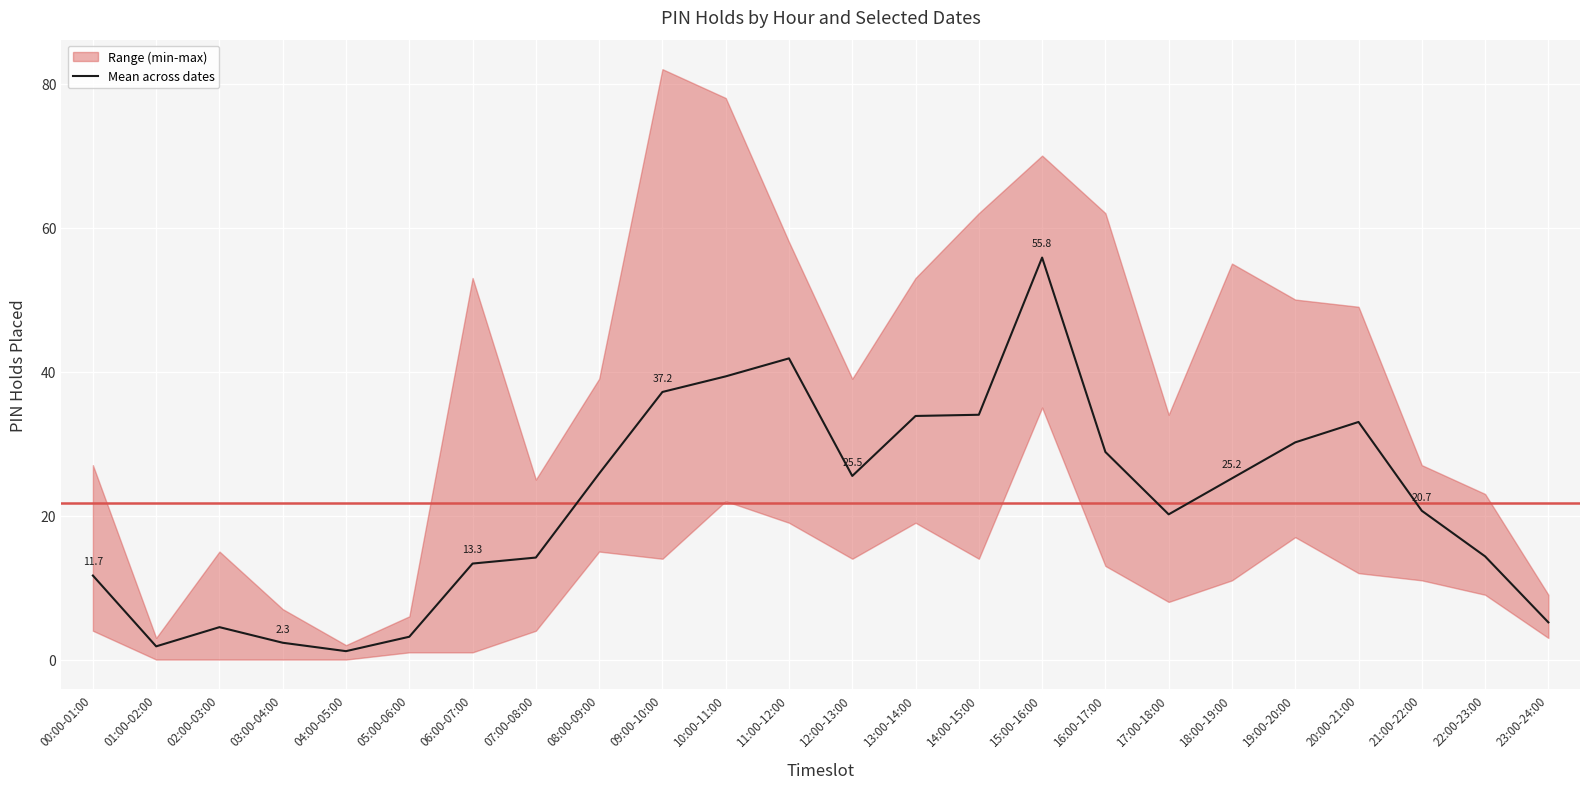

Rank the categories by value from lowest to highest.

04:00-05:00, 01:00-02:00, 03:00-04:00, 05:00-06:00, 02:00-03:00, 23:00-24:00, 00:00-01:00, 06:00-07:00, 07:00-08:00, 22:00-23:00, 17:00-18:00, 21:00-22:00, 18:00-19:00, 12:00-13:00, 08:00-09:00, 16:00-17:00, 19:00-20:00, 20:00-21:00, 13:00-14:00, 14:00-15:00, 09:00-10:00, 10:00-11:00, 11:00-12:00, 15:00-16:00